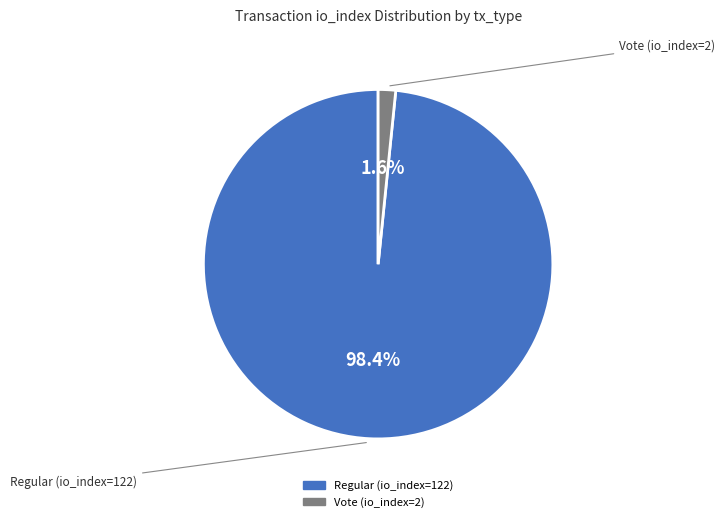

Which slice is the smallest?

Vote (io_index=2)